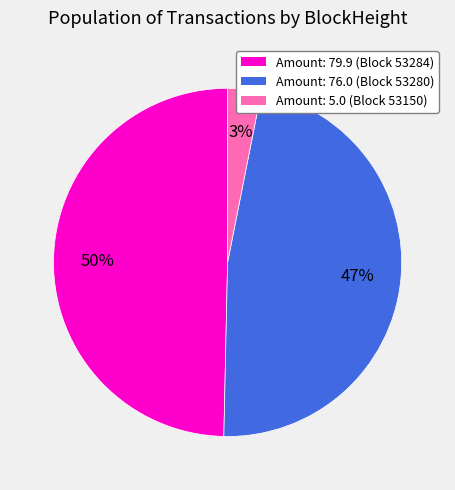

To the nearest percent, what is the average slice percentage?

33%